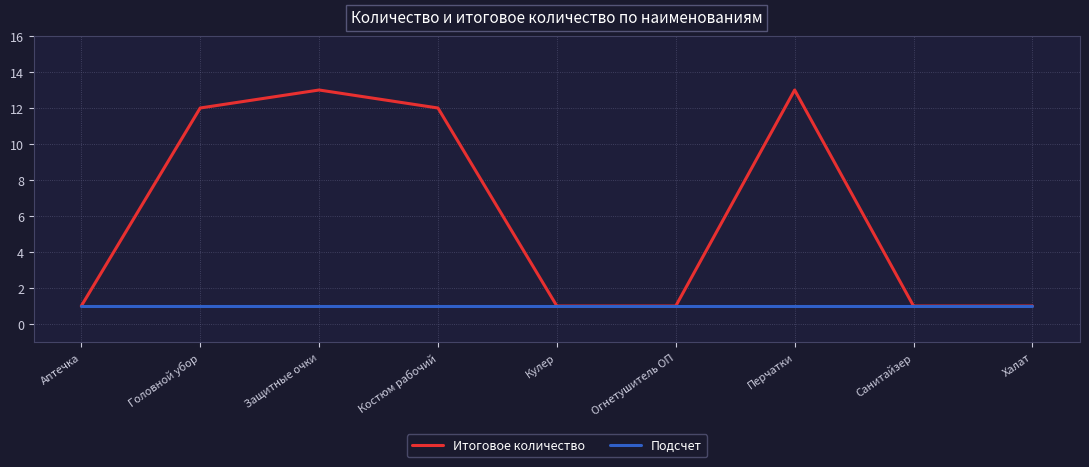

The value of Итоговое количество at Халат is 1. True or false?

True